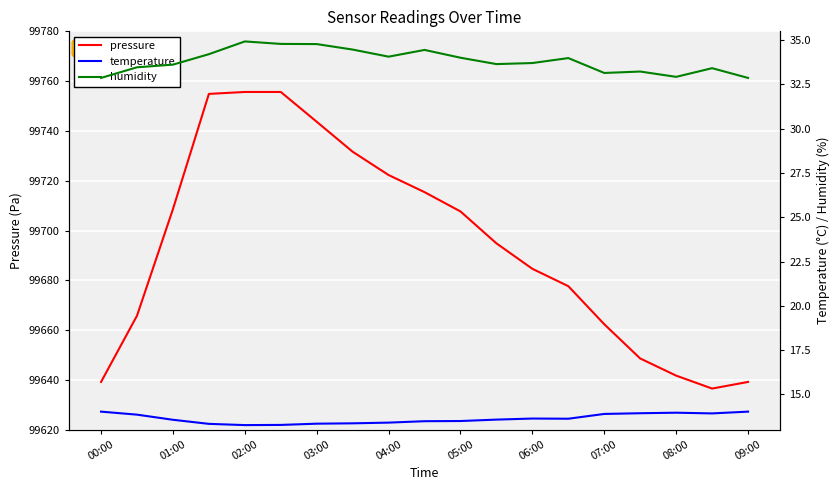

What is the lowest value of the pressure series?

99636.6